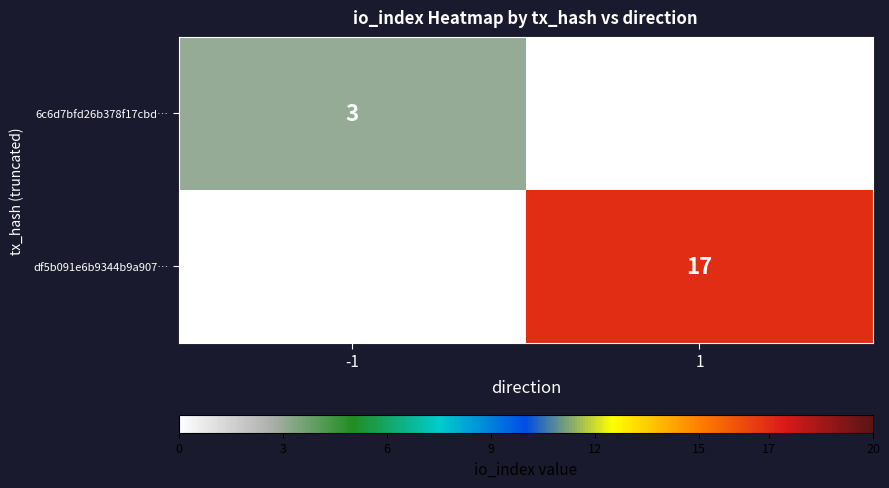

Which category has the highest value across all series?

1